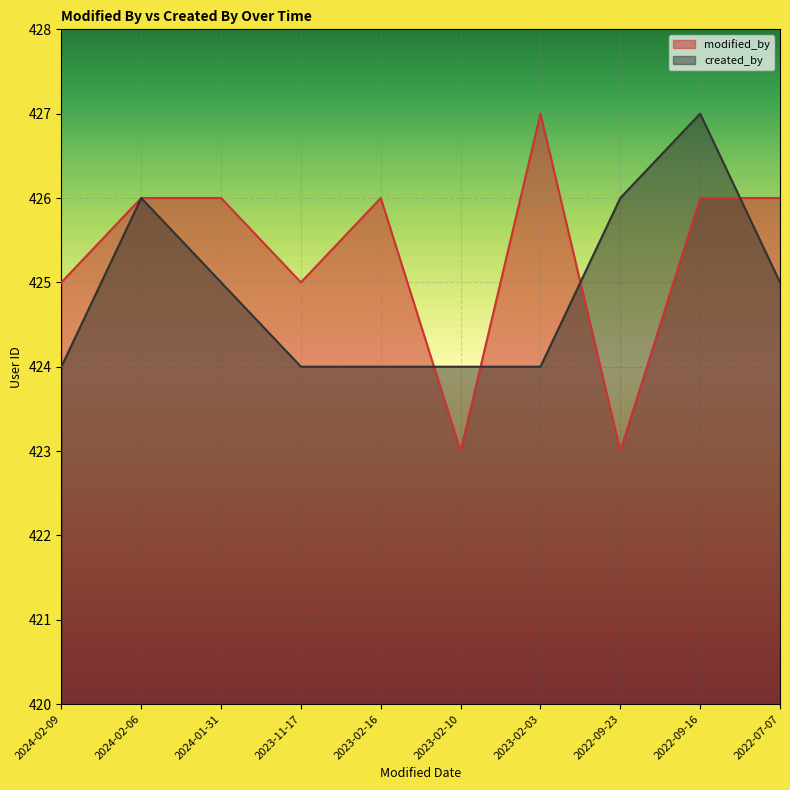

At which category is the sum across all series the highest?

2022-09-16